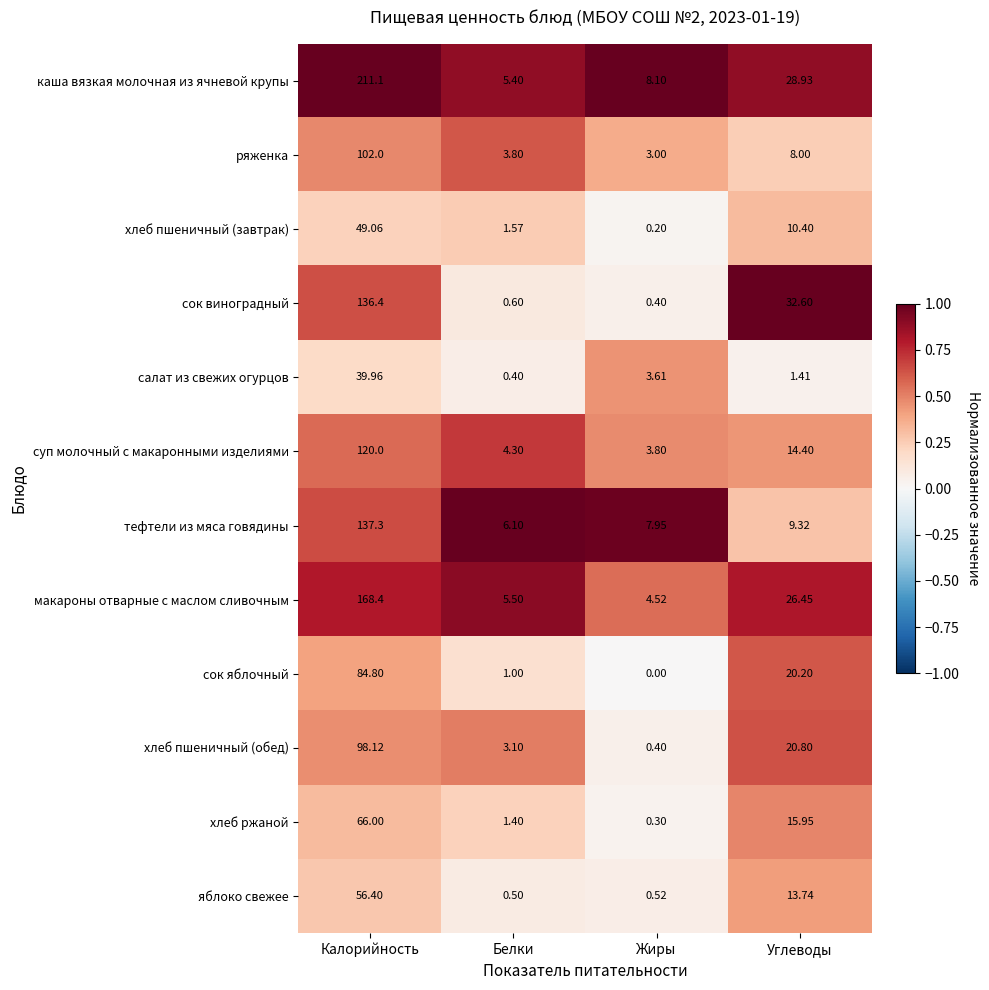

Which series has the largest range (max minus min)?

каша вязкая молочная из ячневой крупы